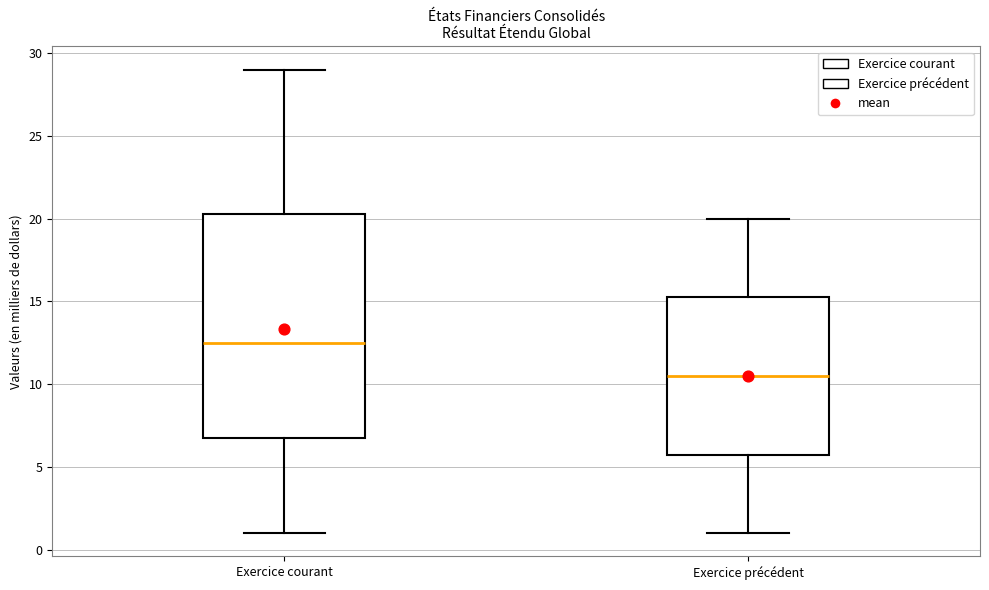

Where is the upper edge of the box for Exercice courant on the y-axis? The values are not printed on the chart, so give them approximately, as read against the axis.

20.5